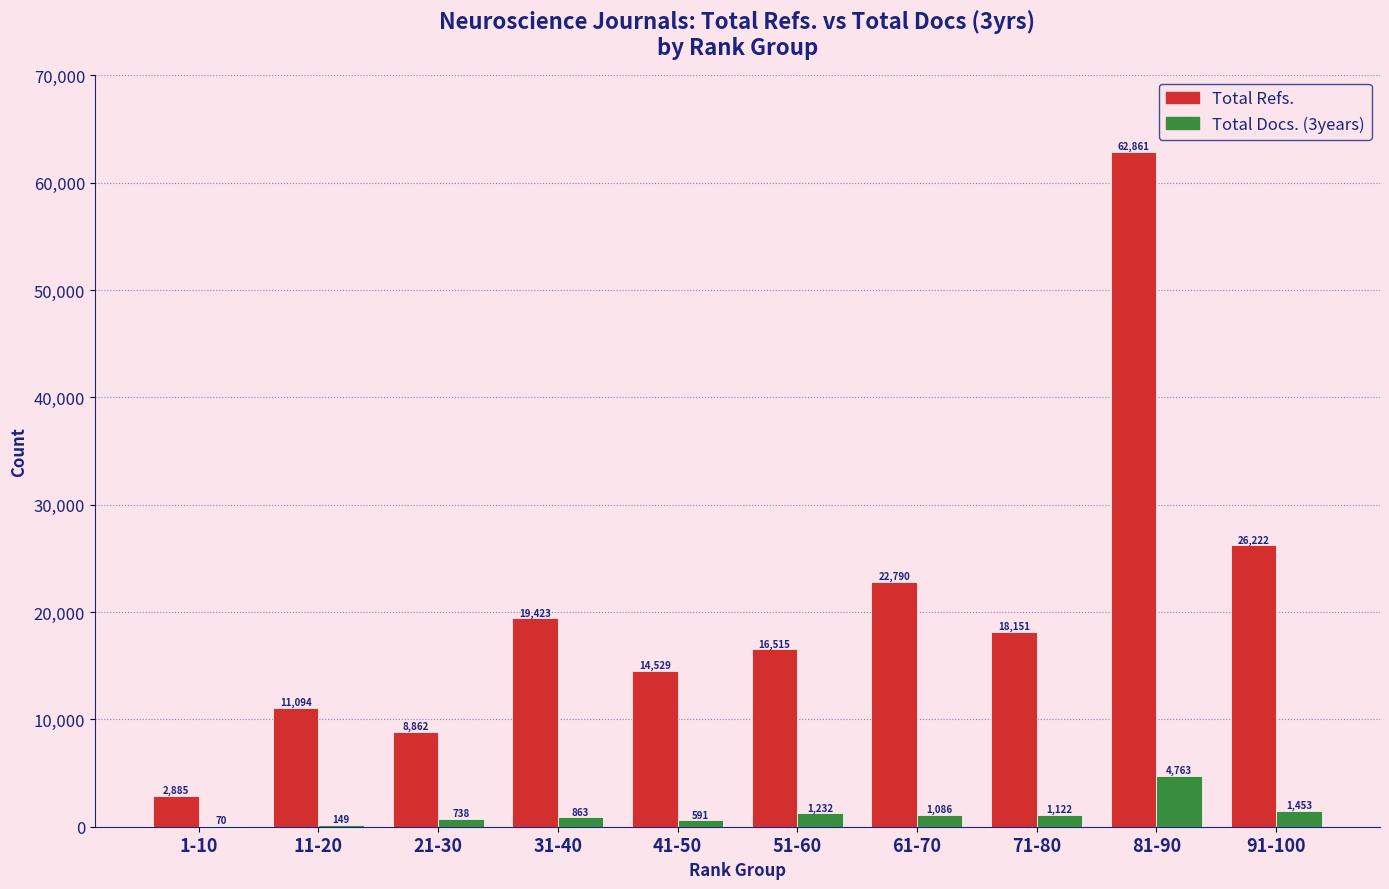

Which series has the largest total across all categories?

Total Refs.